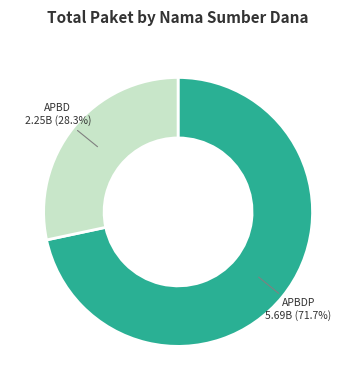

How much of the chart is everything except APBD?

71.7%